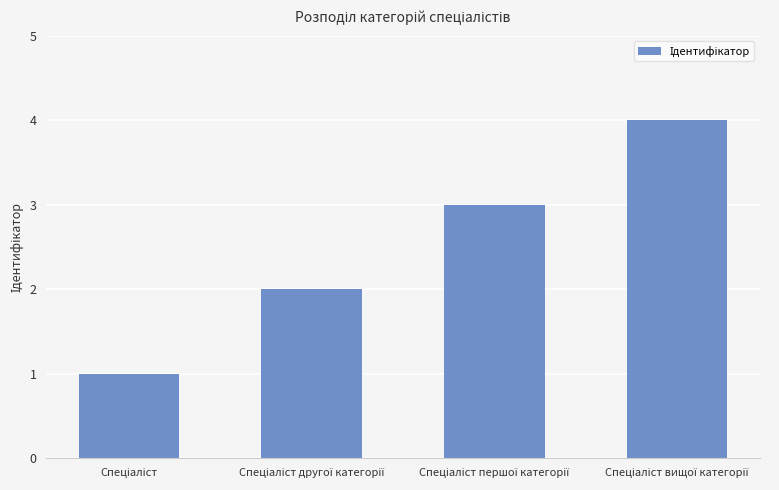

What is the maximum value shown in the chart?

4